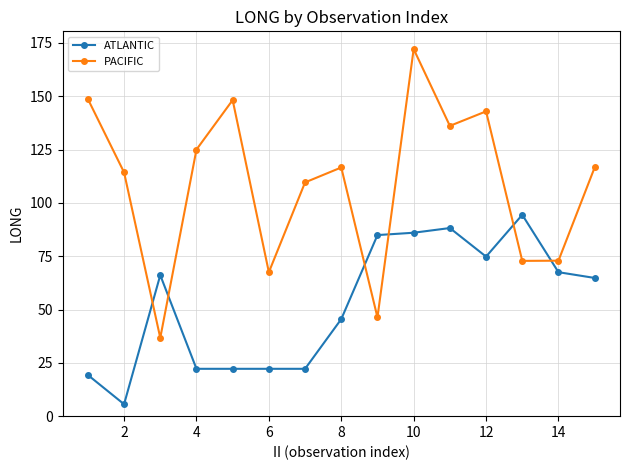

What are all the series names shown in the legend?

ATLANTIC, PACIFIC